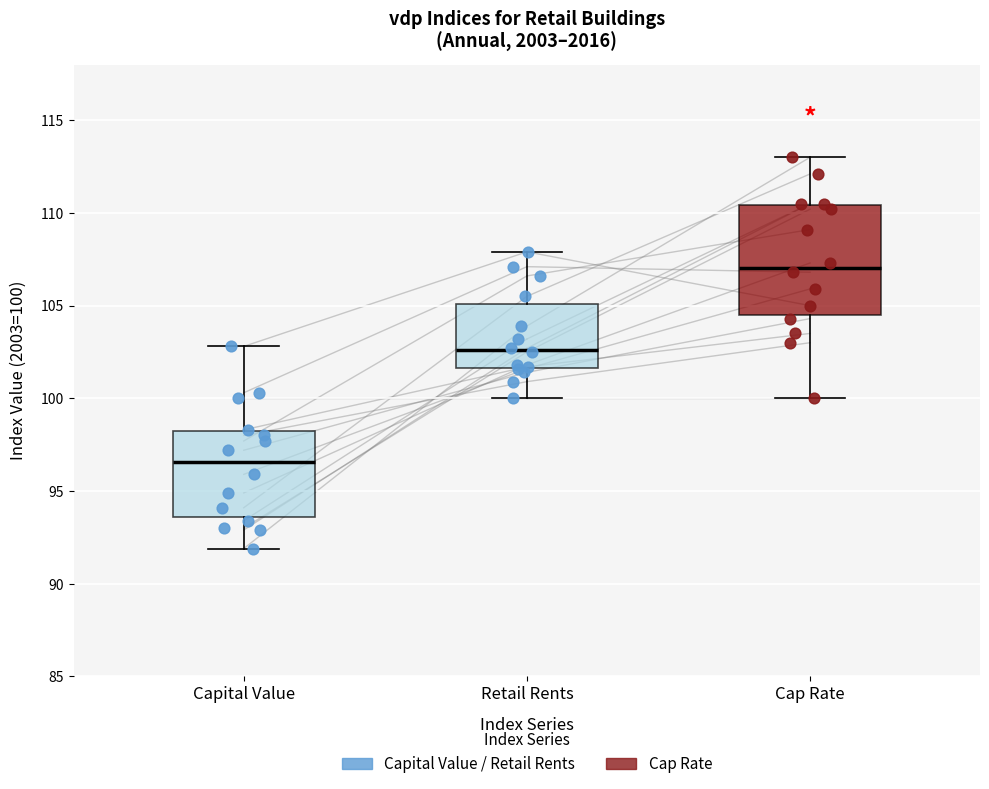

Reading left to right, transcribe this box plot: for each box, give where its median line is, the range the box spans, and where its two whiskers end, as read against the y-axis. The values are not printed on the chart, so give them approximately, as read against the axis.

Capital Value: median 96.5, box 93.5 to 98.0, whiskers 92.0 to 103.0
Retail Rents: median 102.5, box 101.5 to 105.0, whiskers 100.0 to 108.0
Cap Rate: median 107.0, box 104.5 to 110.5, whiskers 100.0 to 113.0